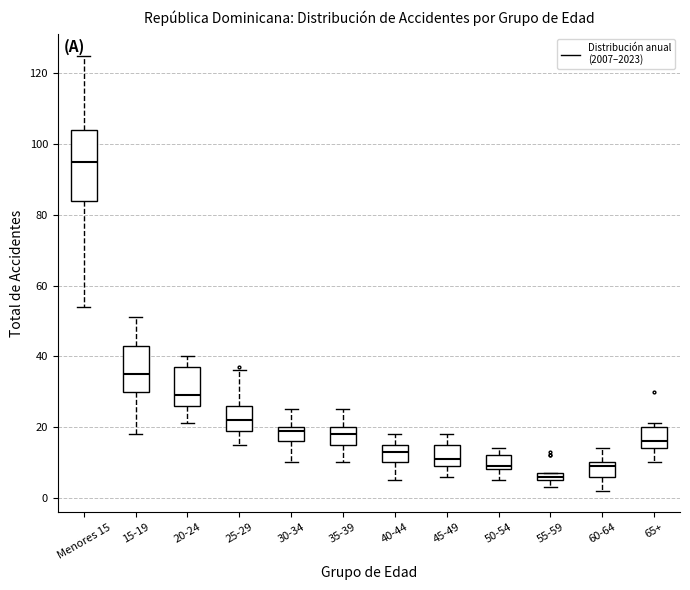

Which box is the tallest, from its lower edge to its upper edge?

Menores 15